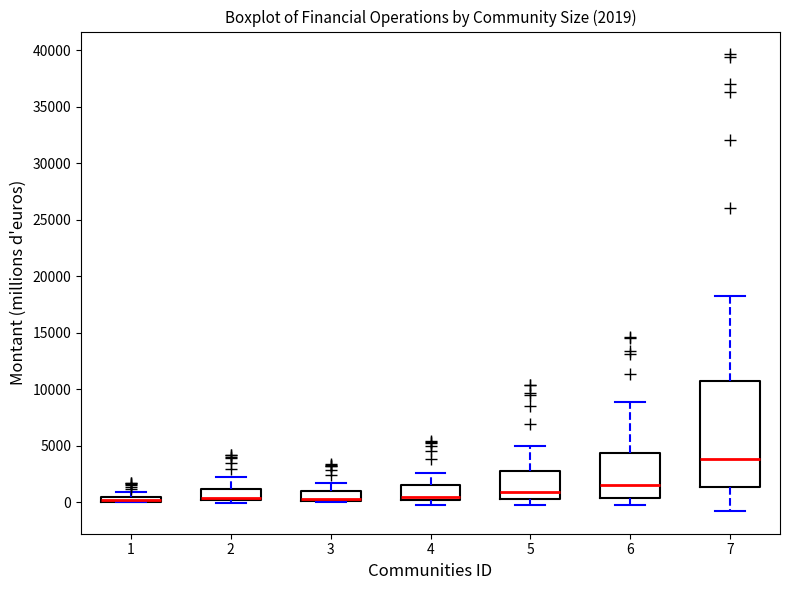

Comparing the boxes themselves (not the whiskers), which one is the tallest?

7